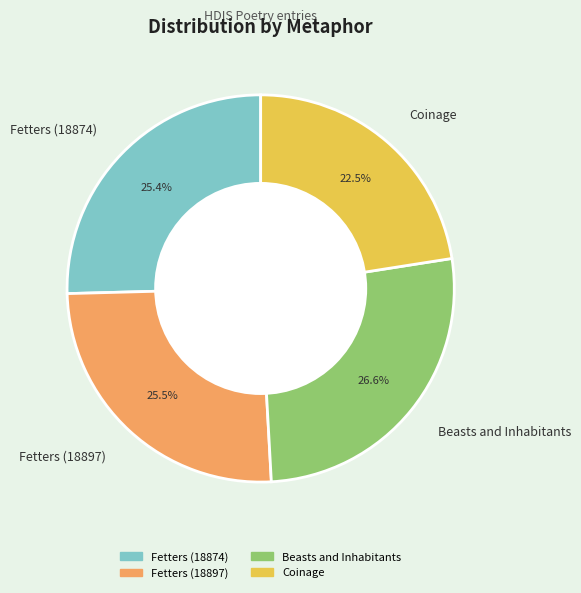

What is the smallest slice in the pie chart?

Coinage